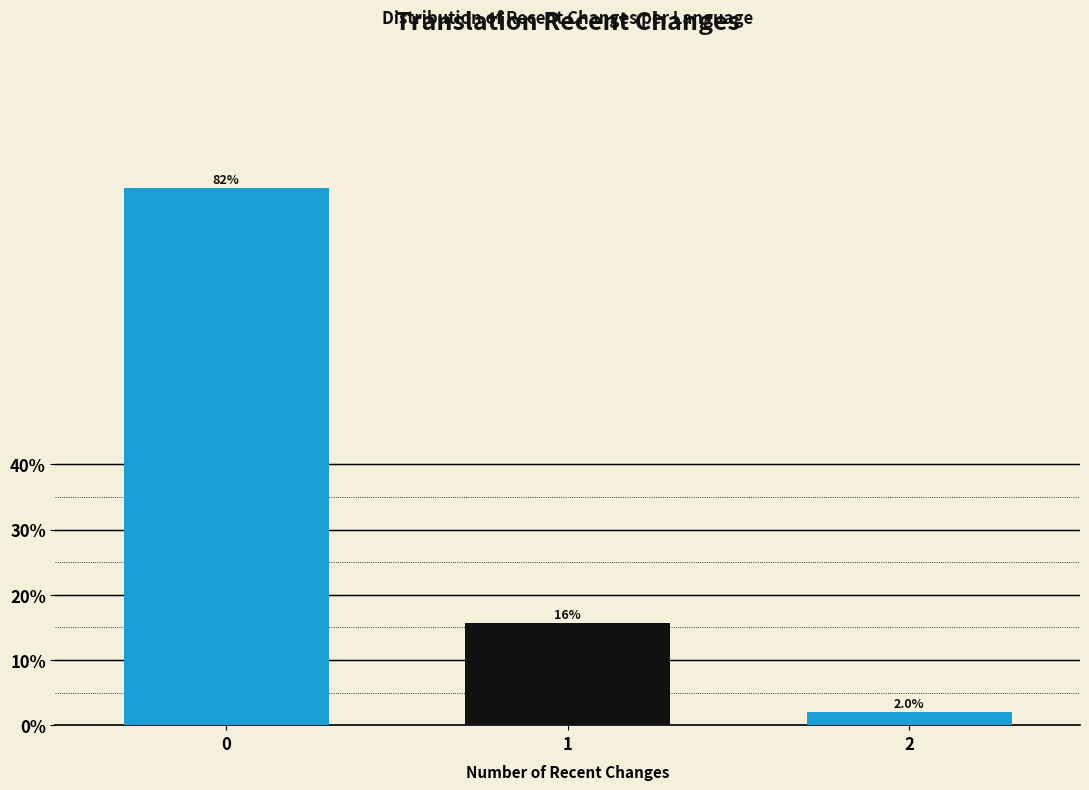

Reading left to right, list all the values displayed in this chart.

0=82.4	1=15.7	2=2.0